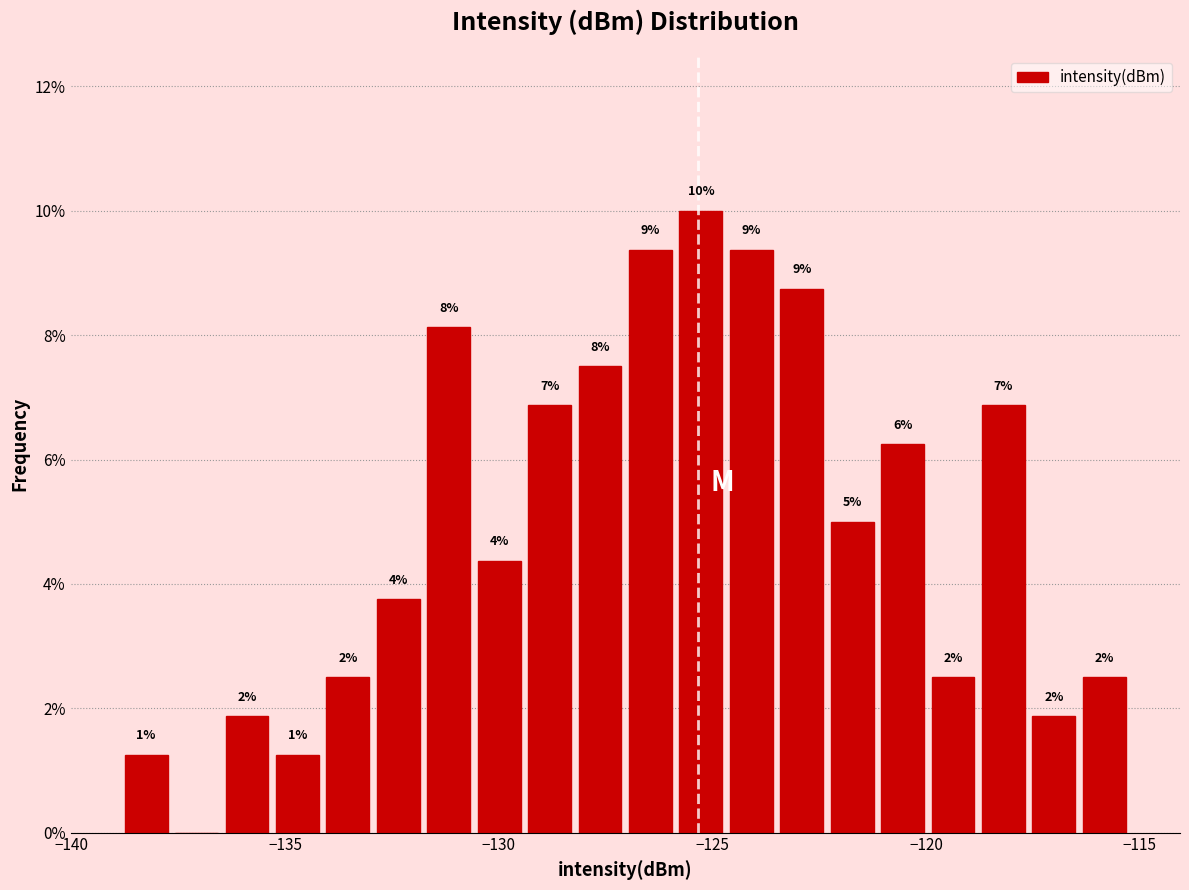

Read against the x-axis, roughly where is the centre of the tallest bar?

-125.5